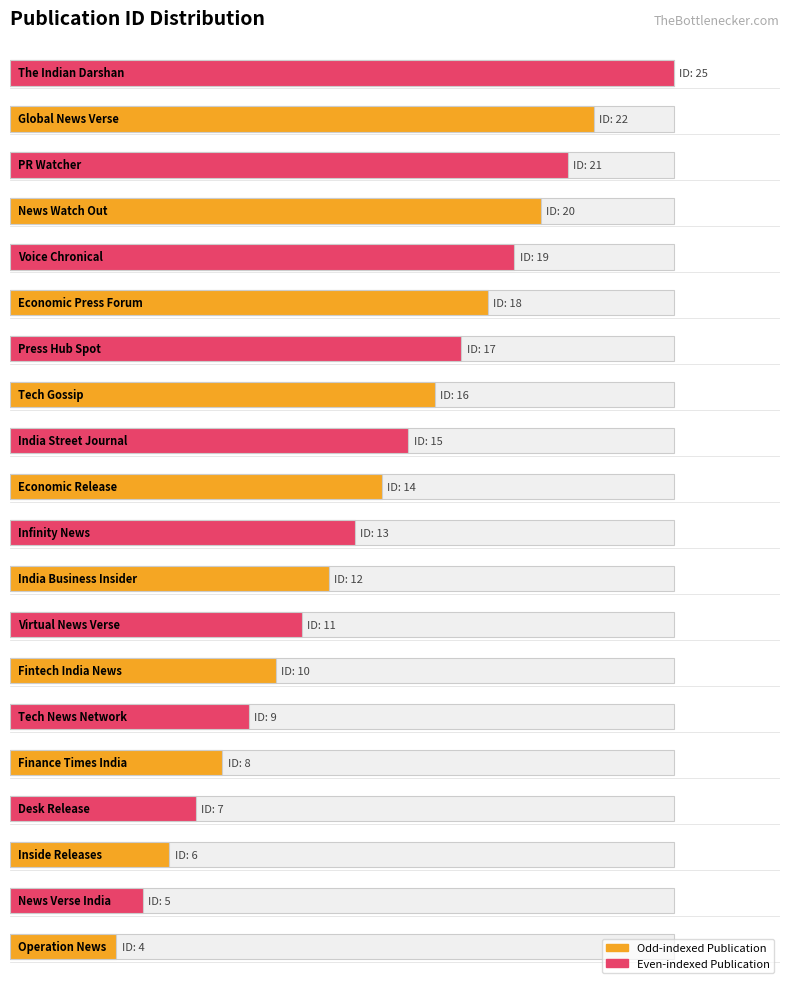

Read the value at India Business Insider.

12